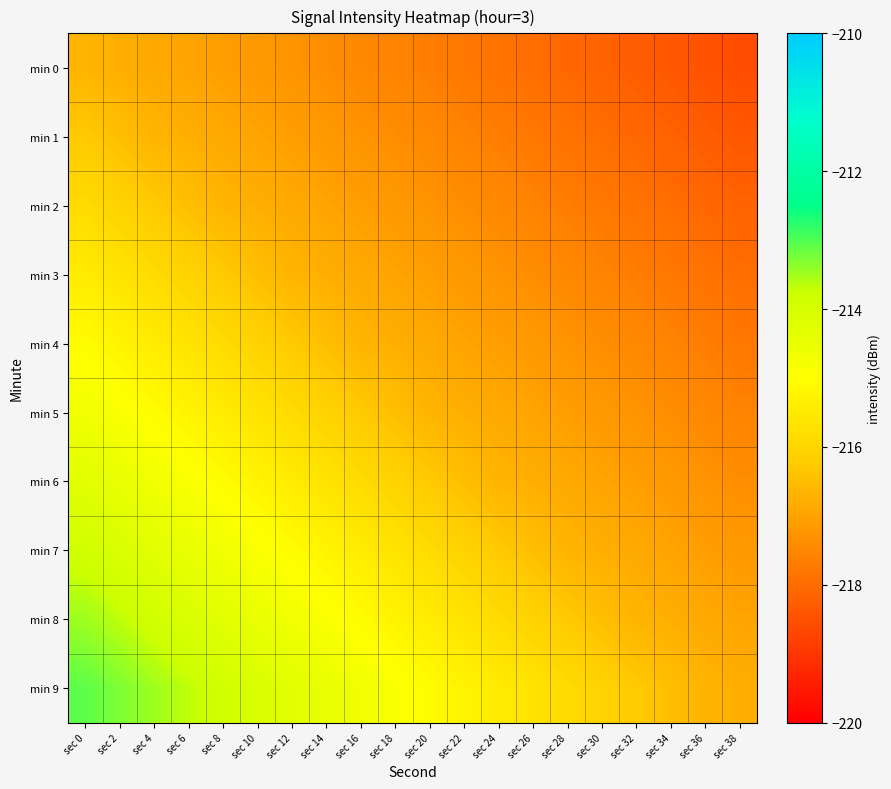

What is the difference between the highest and lowest values at sec 34?

1.9